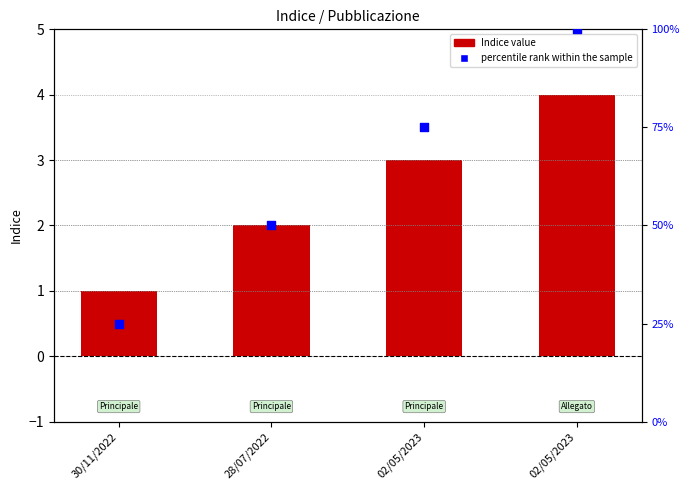

Which series contains the lowest Y value?

Indice